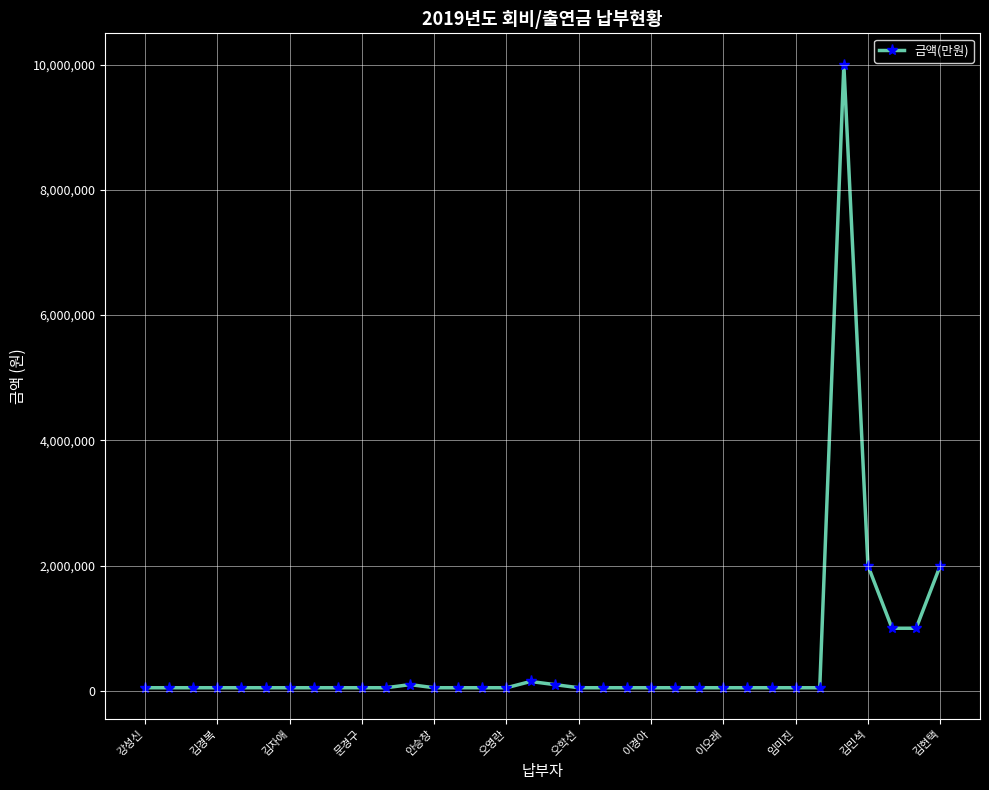

What is the greatest value displayed?

10000000